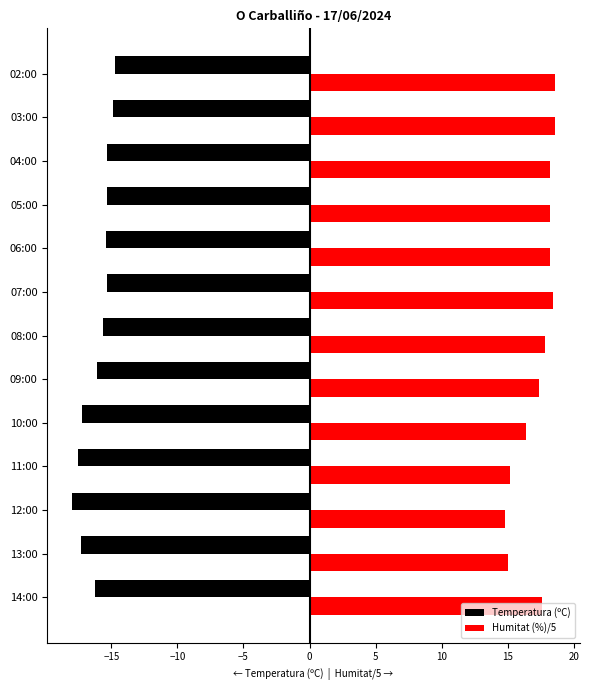

Which series has the largest total across all categories?

Humitat (%)/5